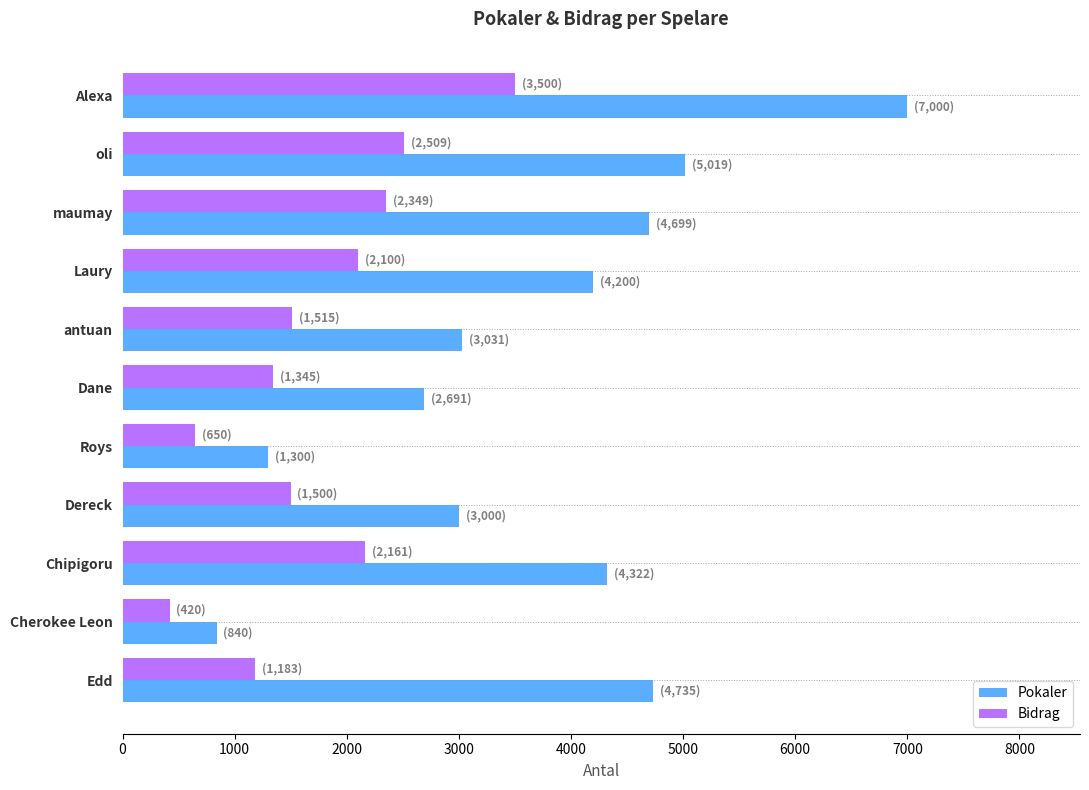

What is the difference between the maximum and minimum values in the Bidrag series?

3080